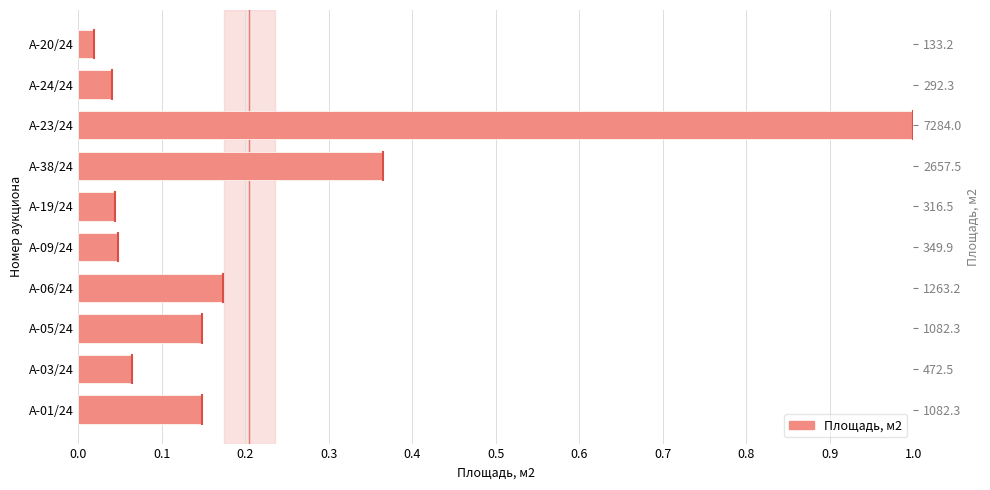

True or false: the data shows 0.2 at А-06/24.

True